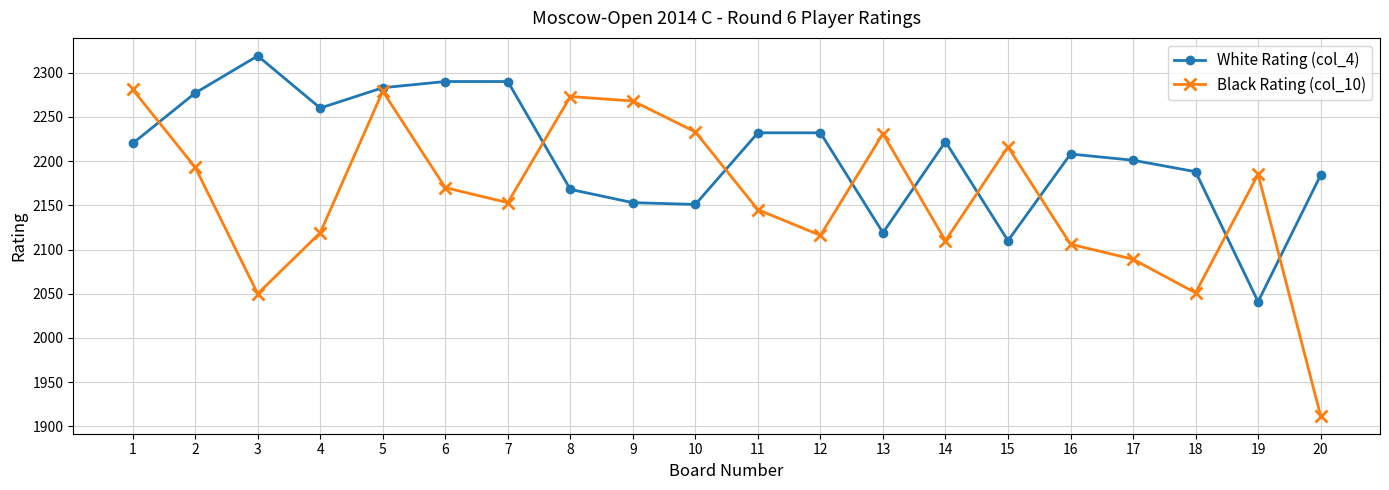

At which label does Black Rating (col_10) reach its minimum?

20